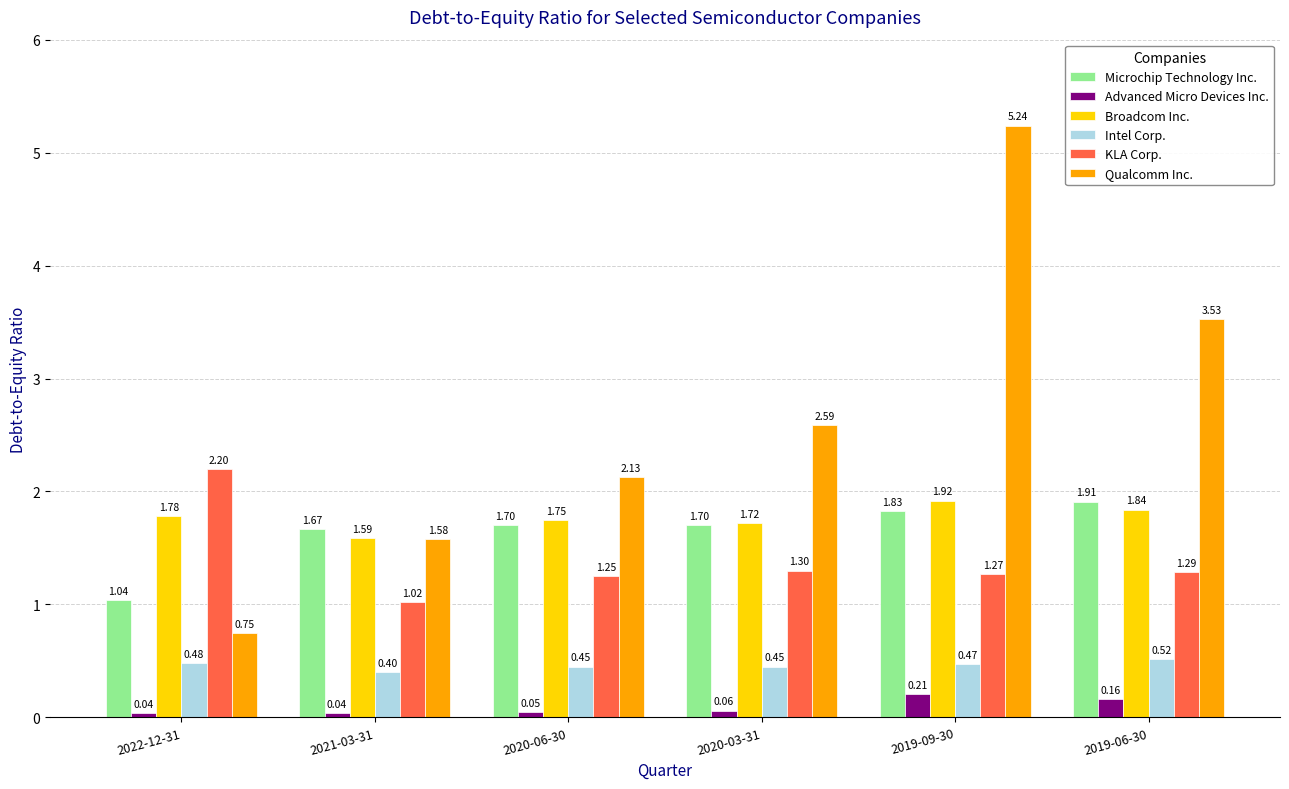

What is the sum of the Qualcomm Inc. values at 2021-03-31 and 2022-12-31?

2.3